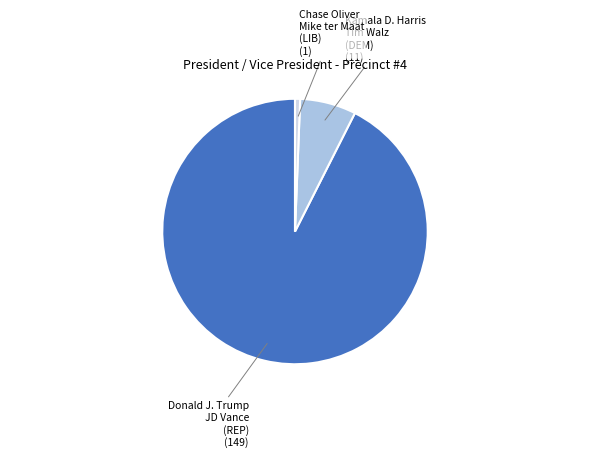

Does any single category account for the majority?

Yes